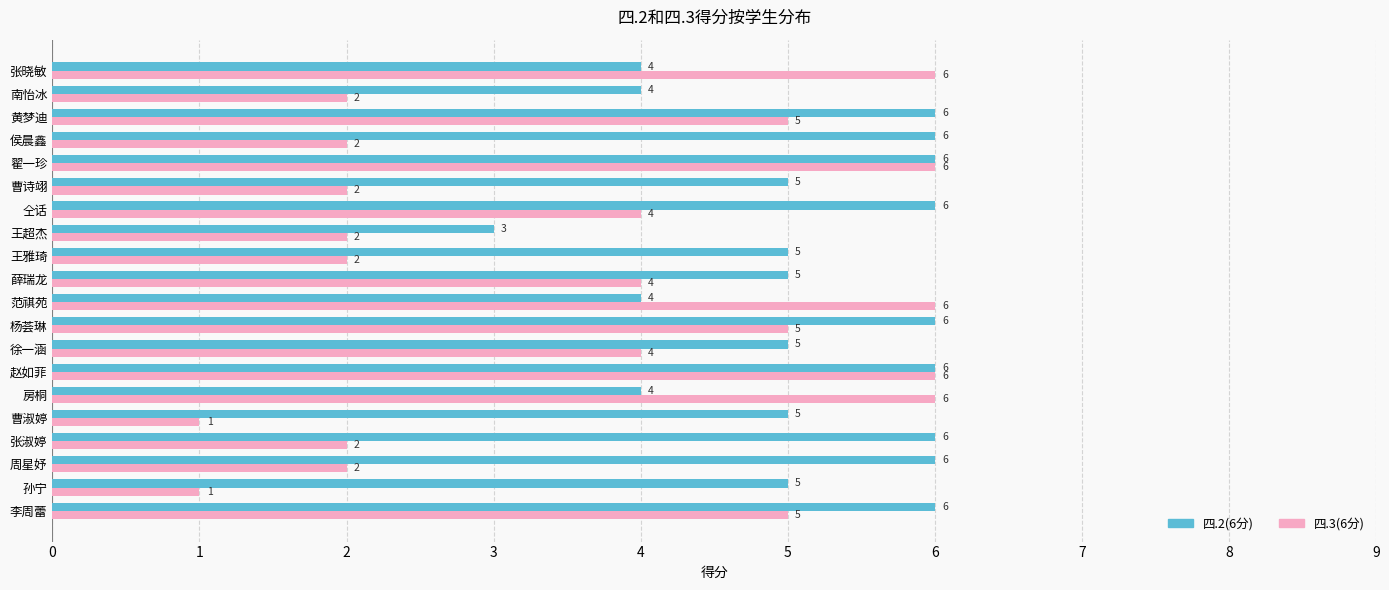

At 孙宁, list the series in order from smallest to largest.

四.3(6分), 四.2(6分)